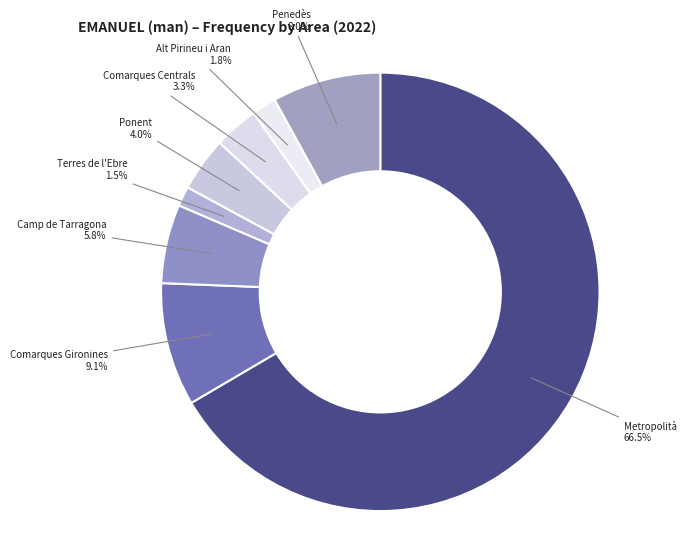

Count the number of slices in the pie.

8